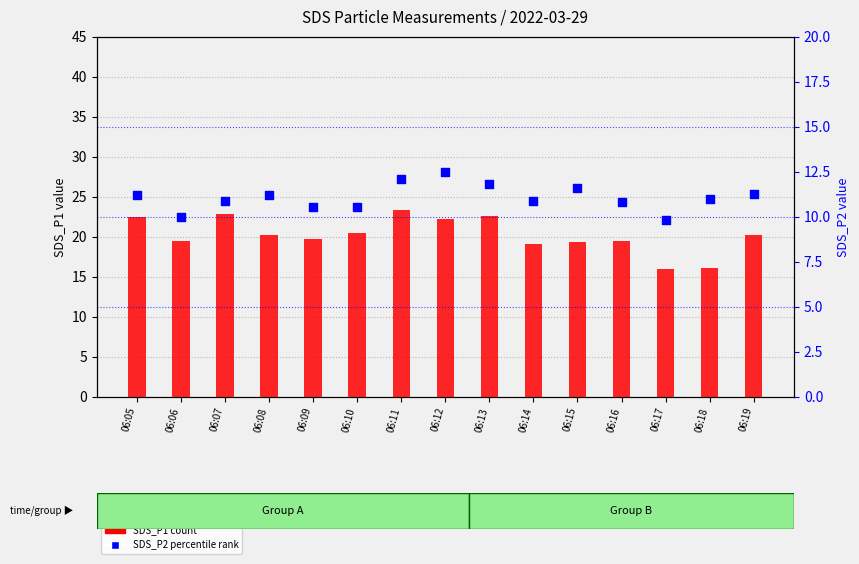

What are all the series names shown in the legend?

SDS_P1 (count), SDS_P2 (percentile rank)